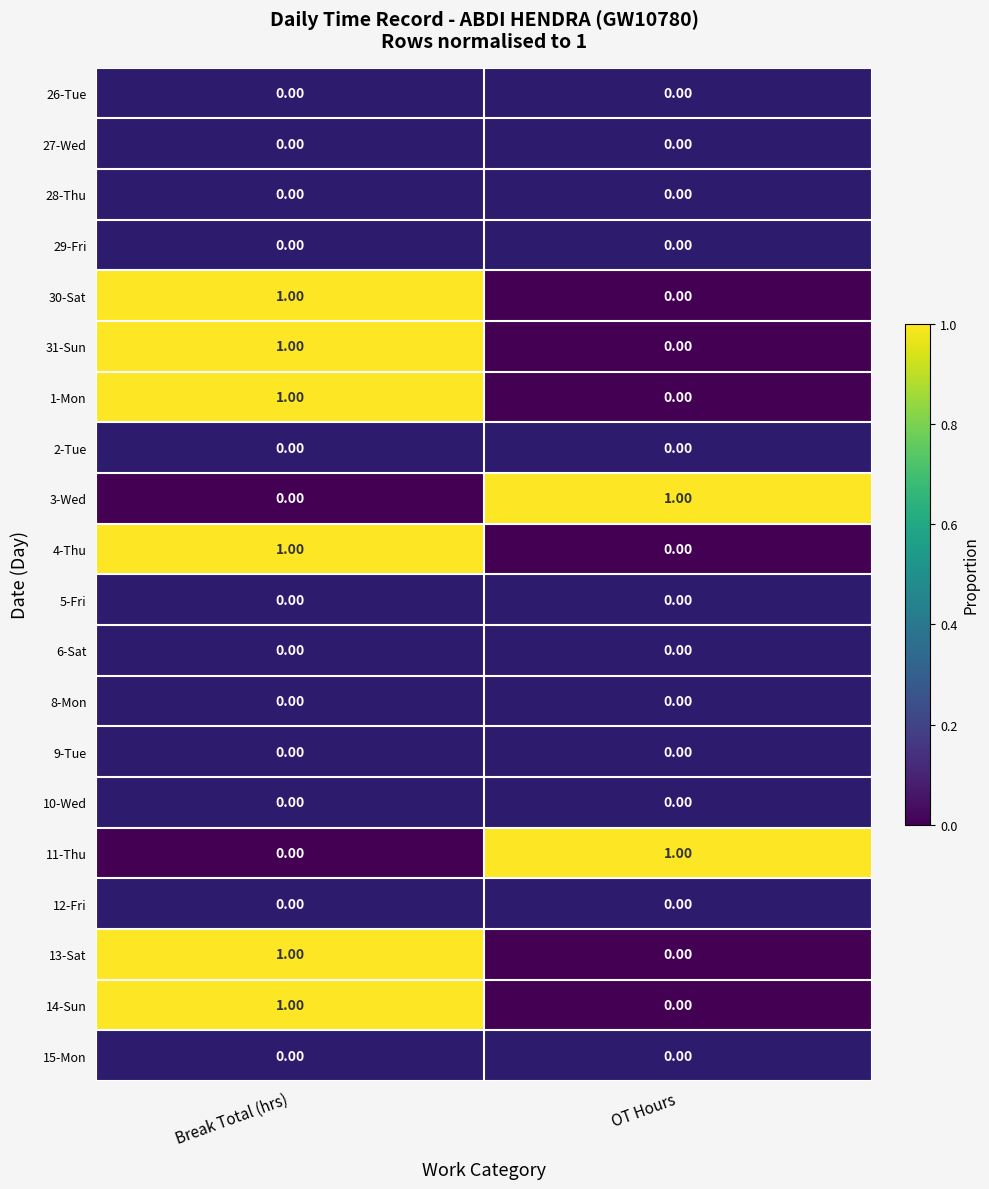

At which label does 1-Mon reach its peak?

Break Total (hrs)